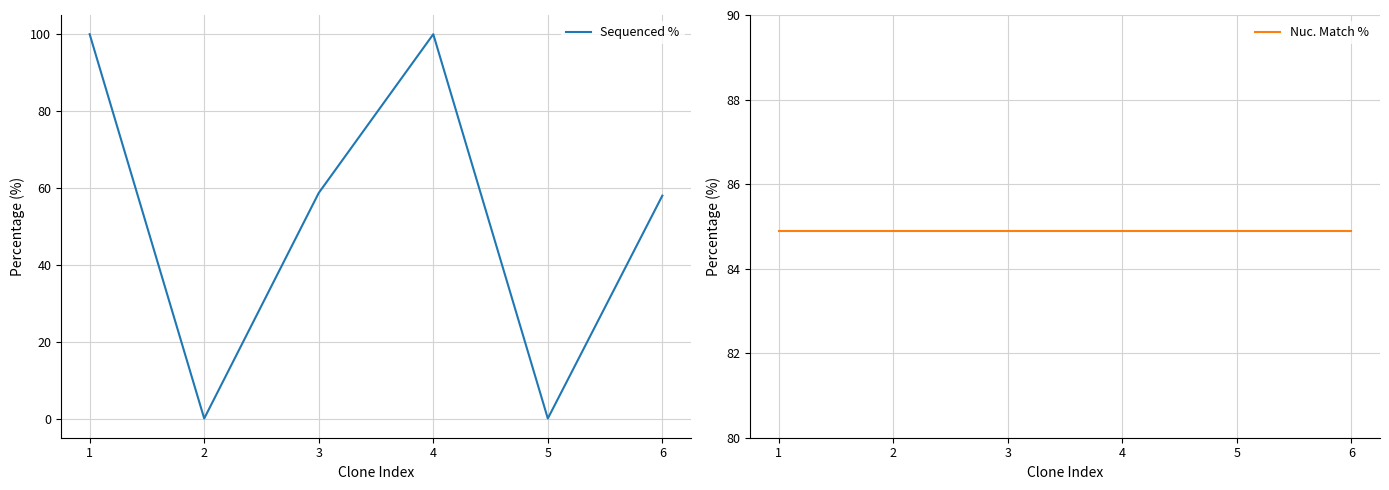

What is the average value of the Nuc. Match % series?

84.9